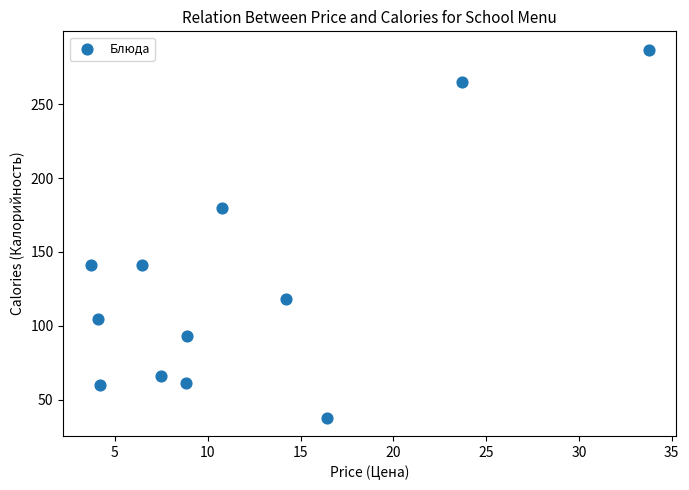

What is the range of X values (max minus min)?

30.0